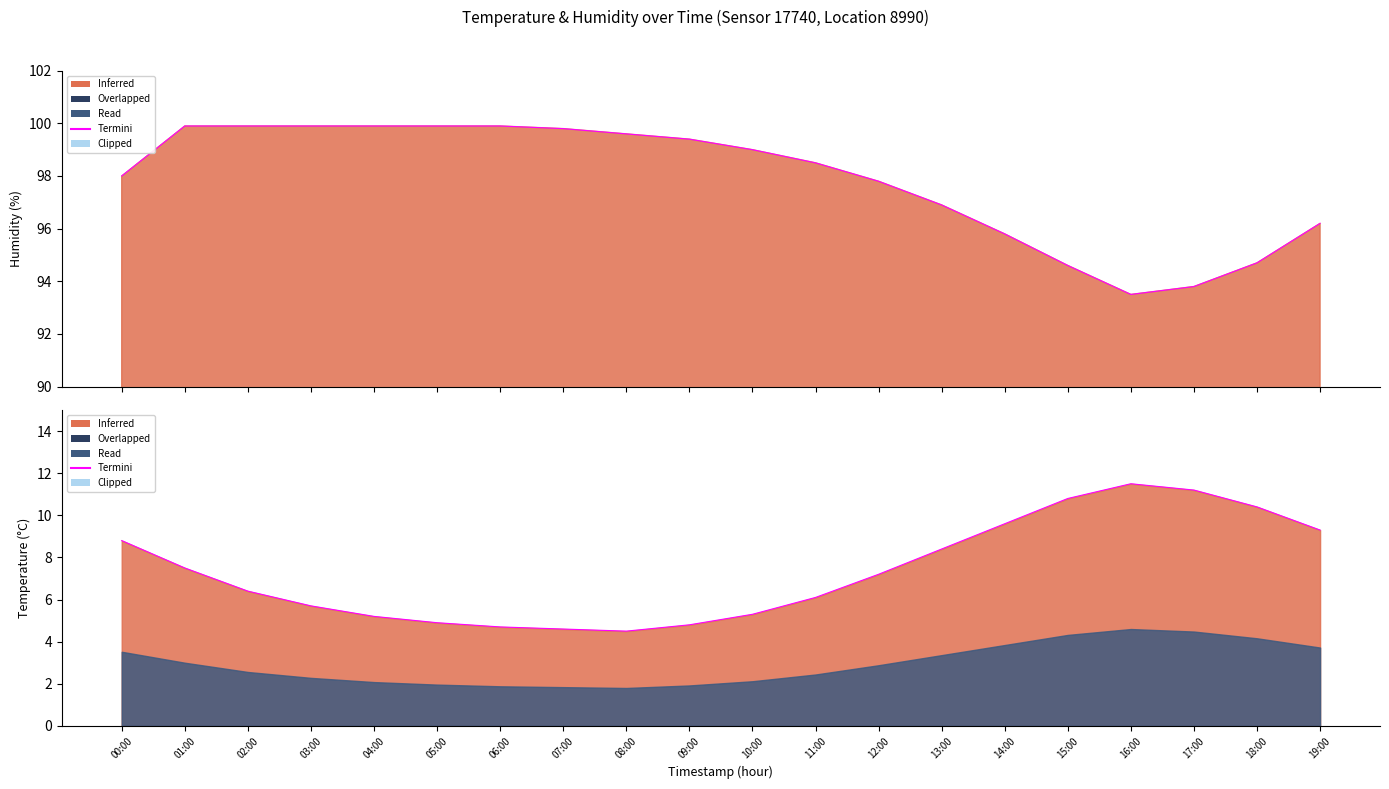

Reading right to left, list all the values displayed in this chart.

9.3	10.4	11.2	11.5	10.8	9.6	8.4	7.2	6.1	5.3	4.8	4.5	4.6	4.7	4.9	5.2	5.7	6.4	7.5	8.8